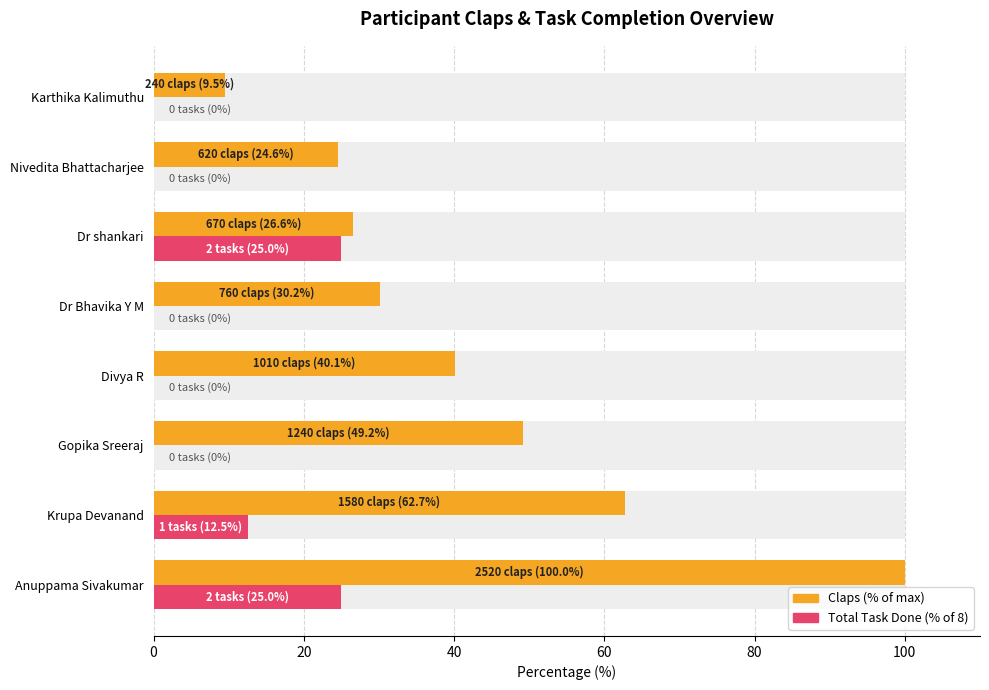

The Total Task Done (% of 8) series shows 0.0 at Karthika Kalimuthu. True or false?

True